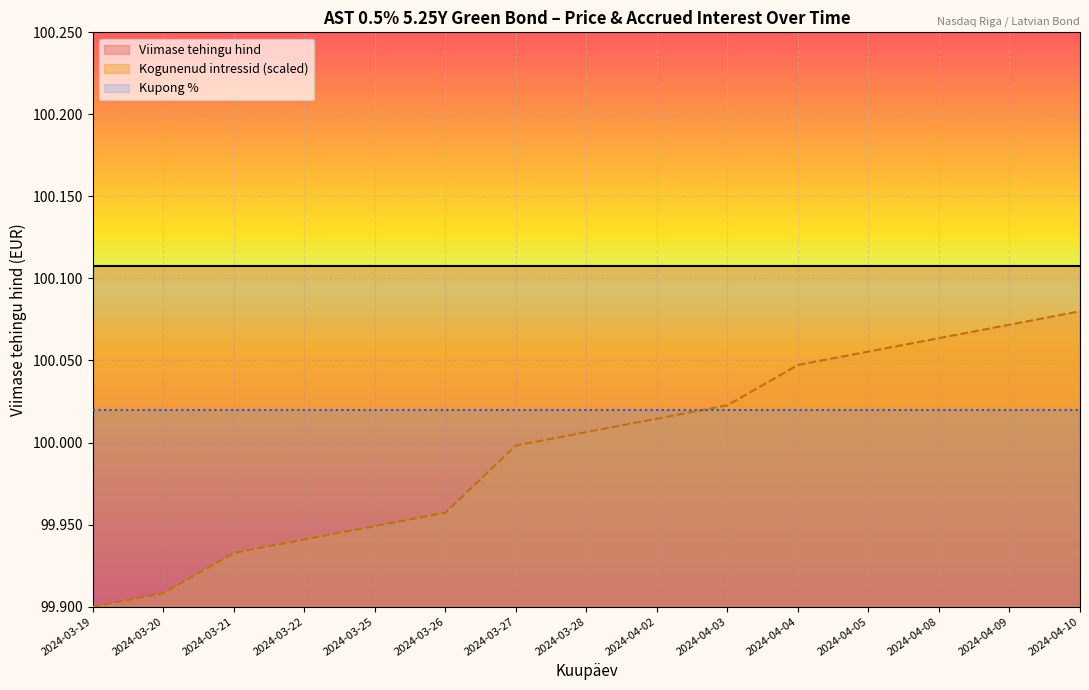

Is it true that Viimase tehingu hind equals 35.6 at 2024-04-03?

False